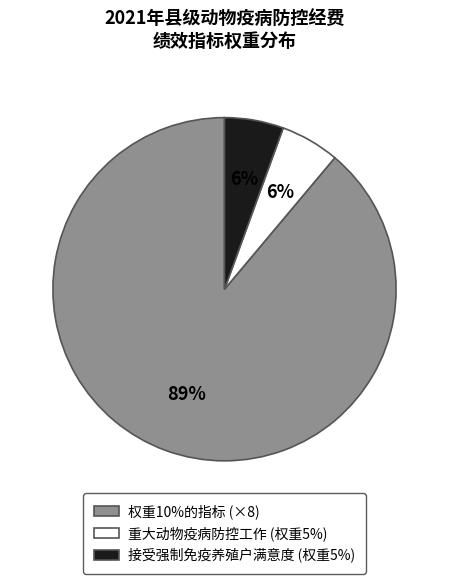

Does any single category account for the majority?

Yes